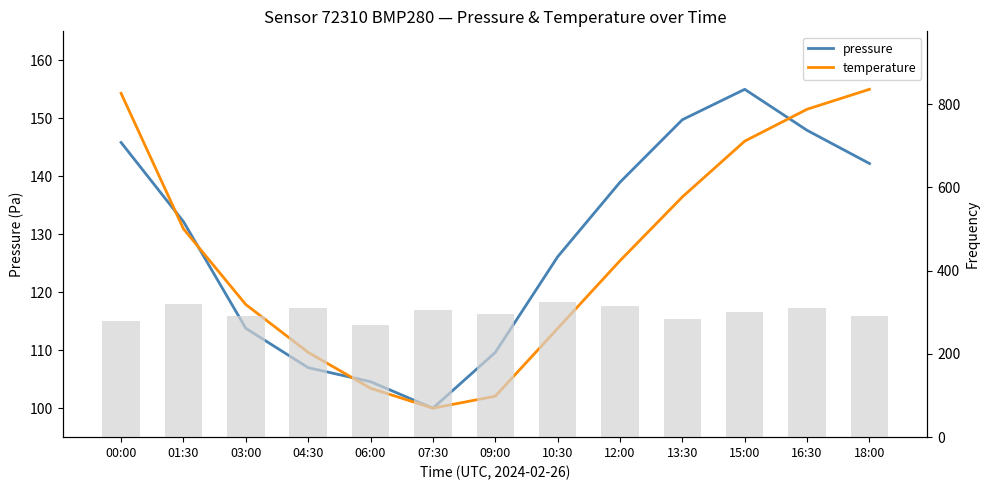

What is the maximum value for Frequency?

325.0